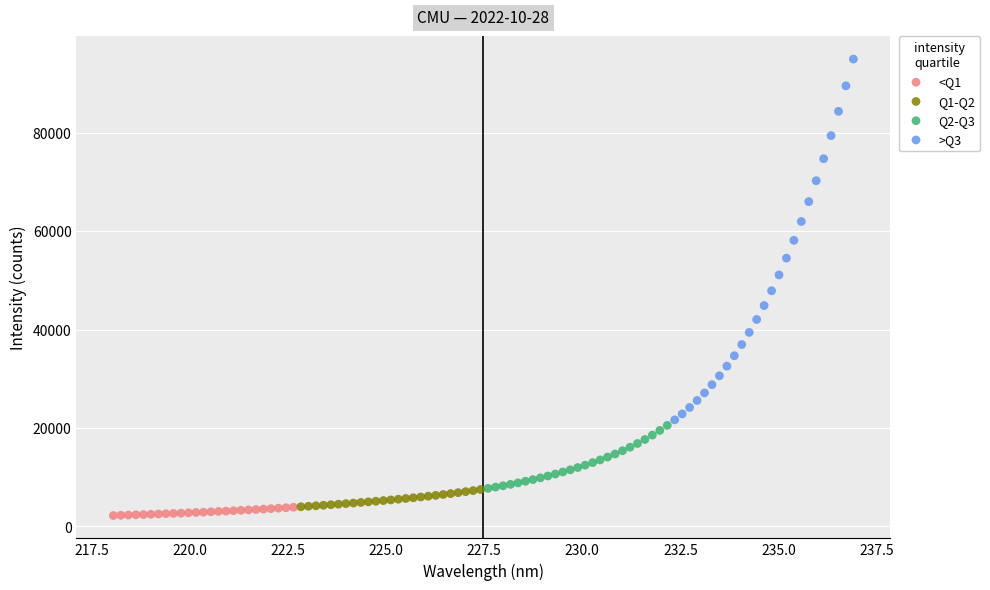

Which series contains the highest Y value?

>Q3